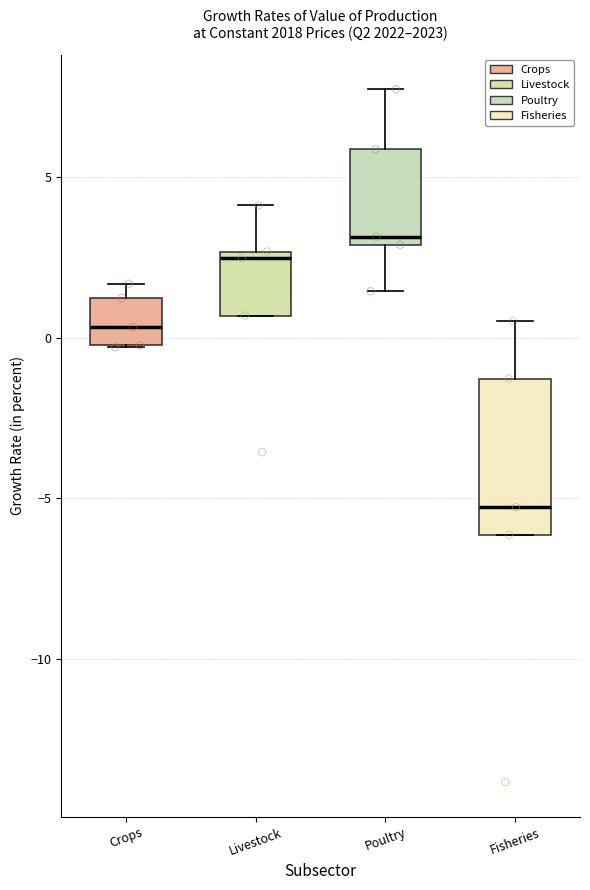

Which box is the tallest, from its lower edge to its upper edge?

Fisheries